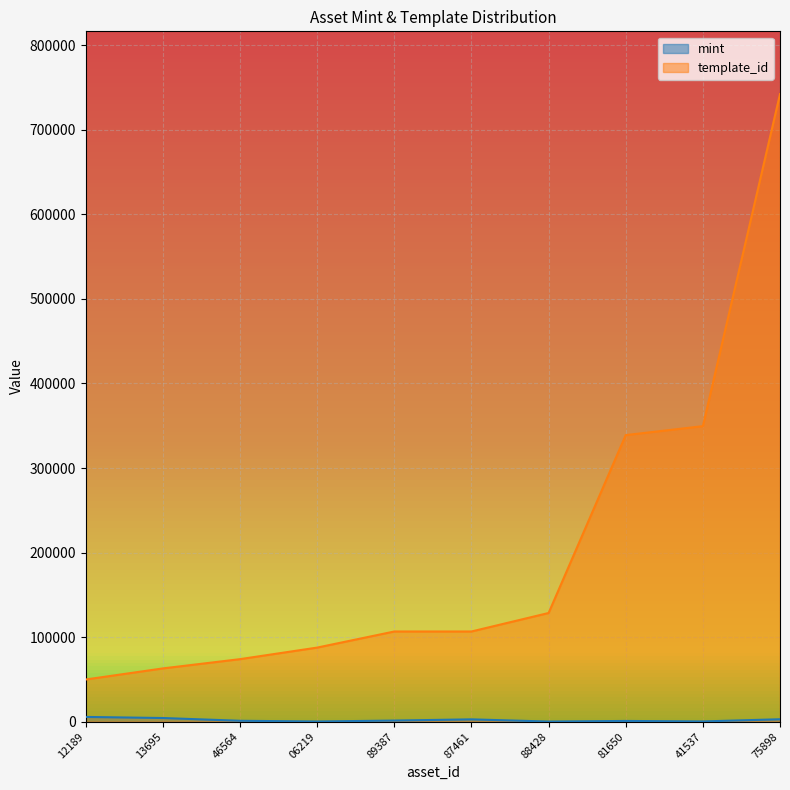

How many lines are shown in the chart?

2